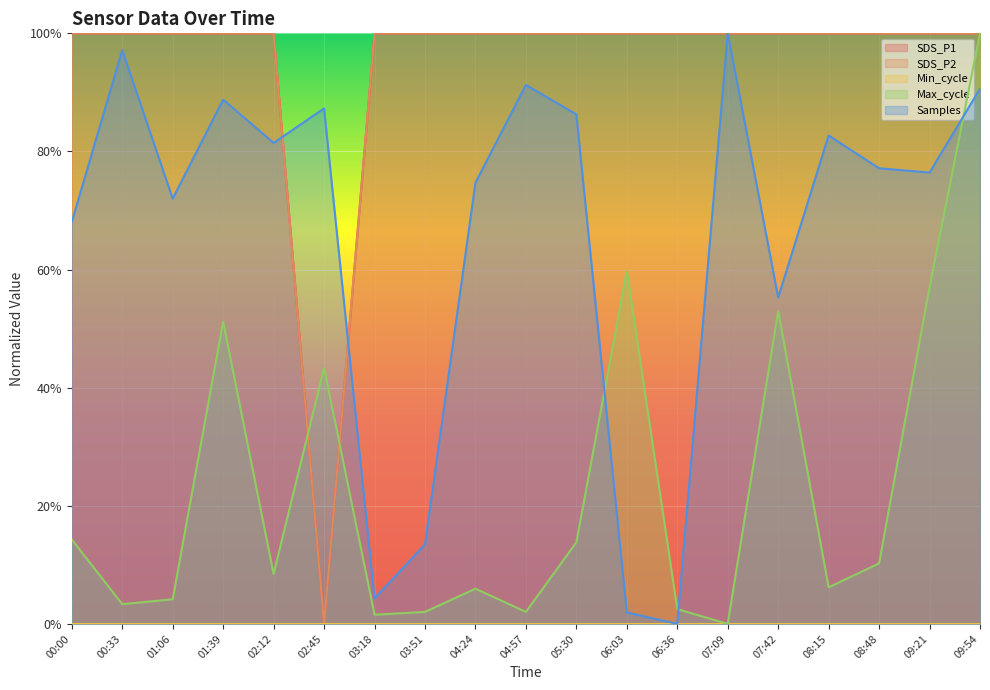

Rank the categories by Max_cycle value from highest to lowest.

09:54, 06:03, 09:21, 07:42, 01:39, 02:45, 00:00, 05:30, 08:48, 02:12, 08:15, 04:24, 01:06, 00:33, 06:36, 03:51, 04:57, 03:18, 07:09